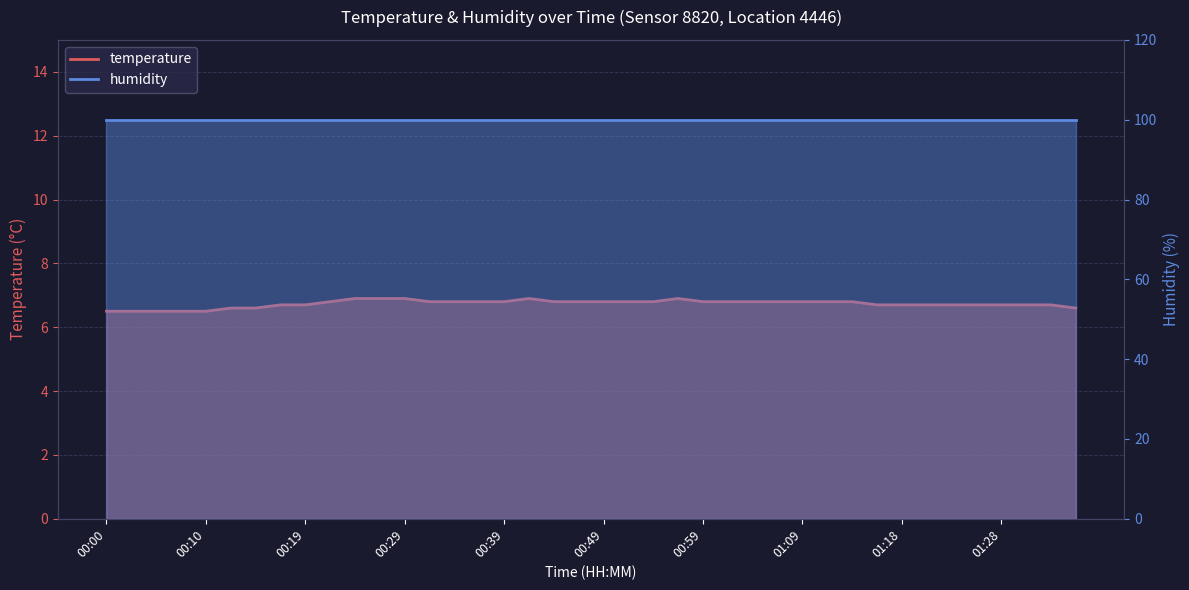

Count the values in the range 6 to 7.

40